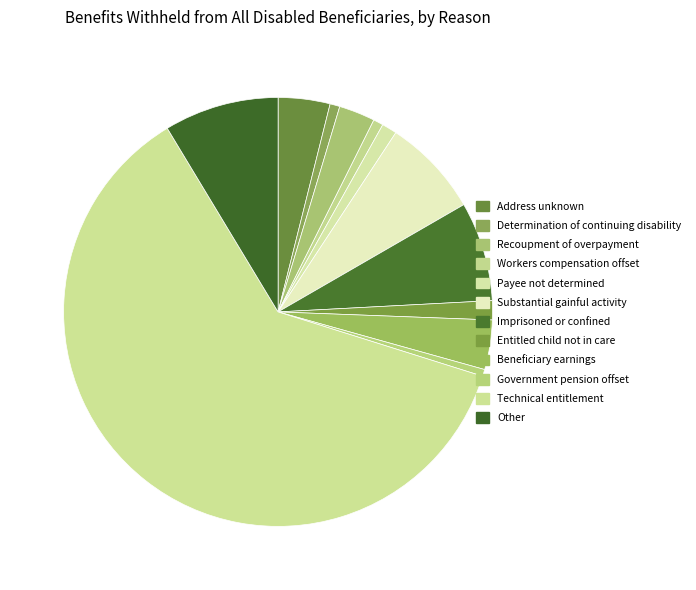

The Technical entitlement slice represents 62% of the pie. True or false?

True